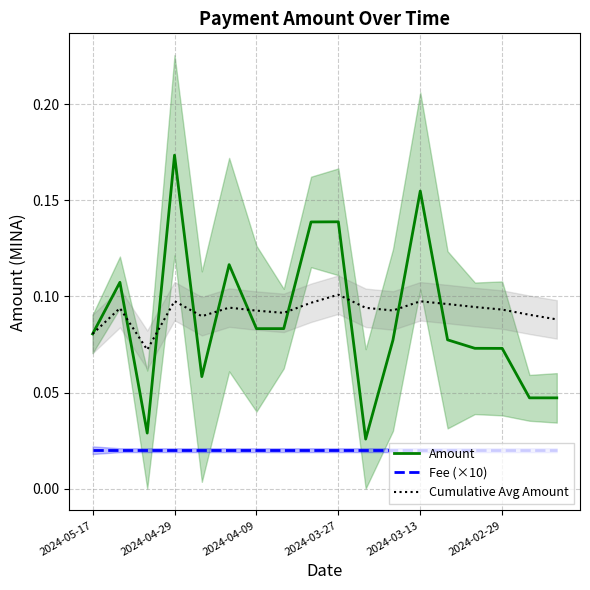

True or false: Fee (×10) and Cumulative Avg Amount cross at least once.

False